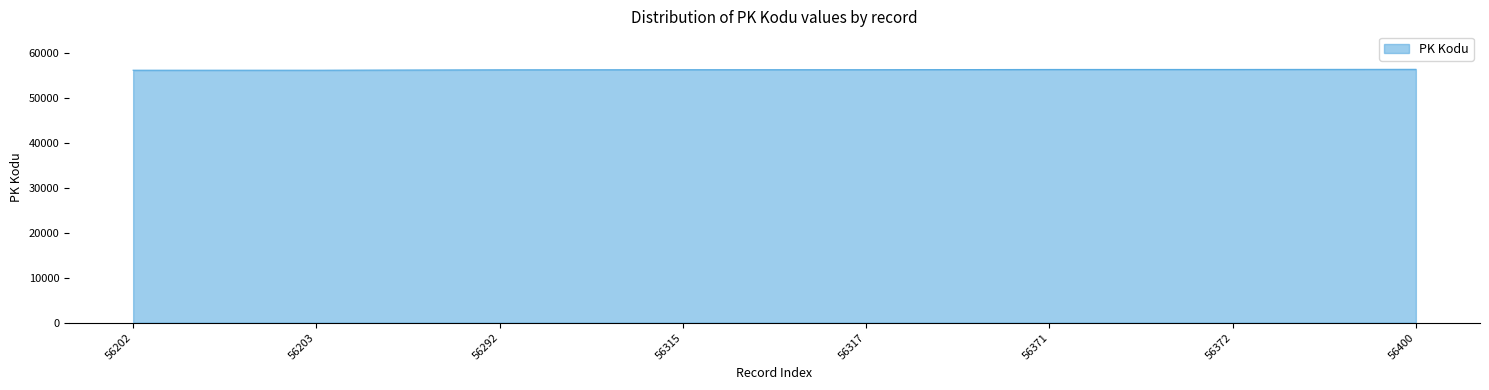

True or false: the data shows 101468 at 56372.

False